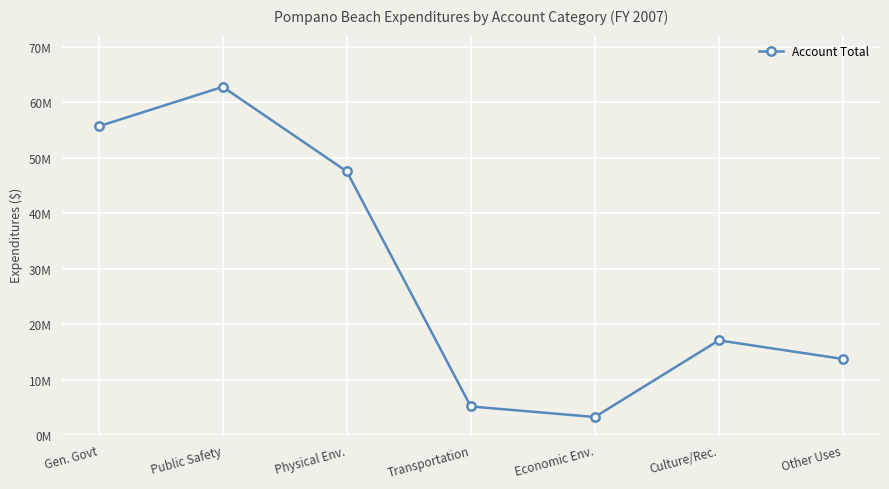

Where is the first local maximum?

Public Safety